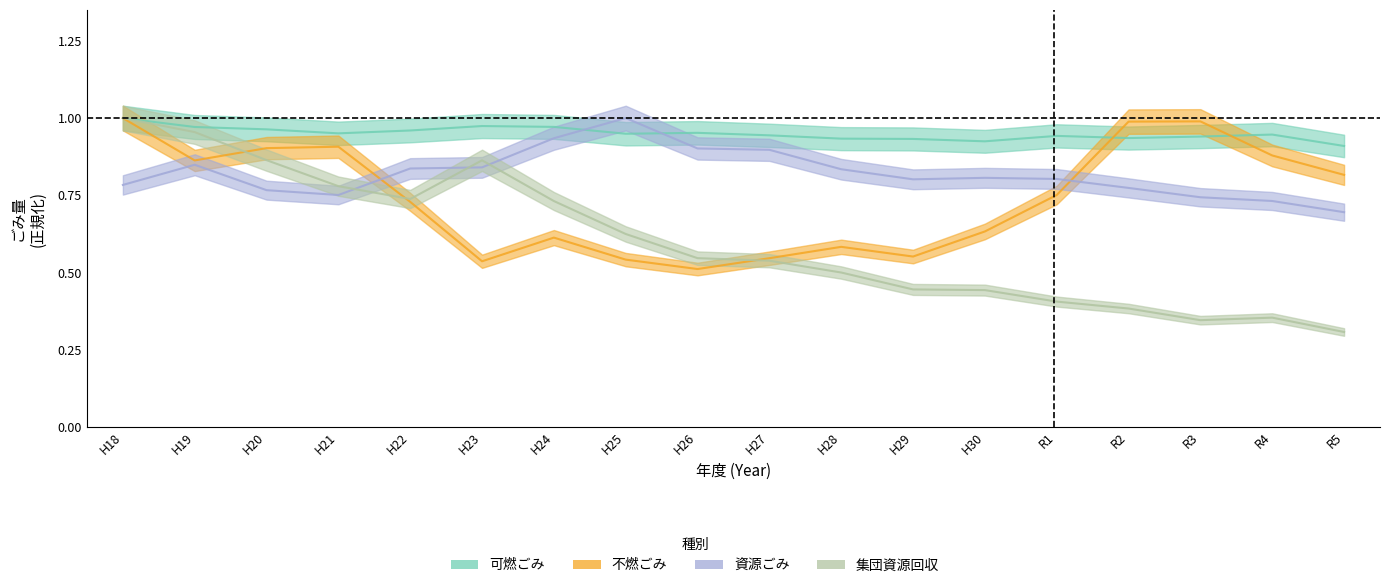

What is the total value across all series at H27?

2.9